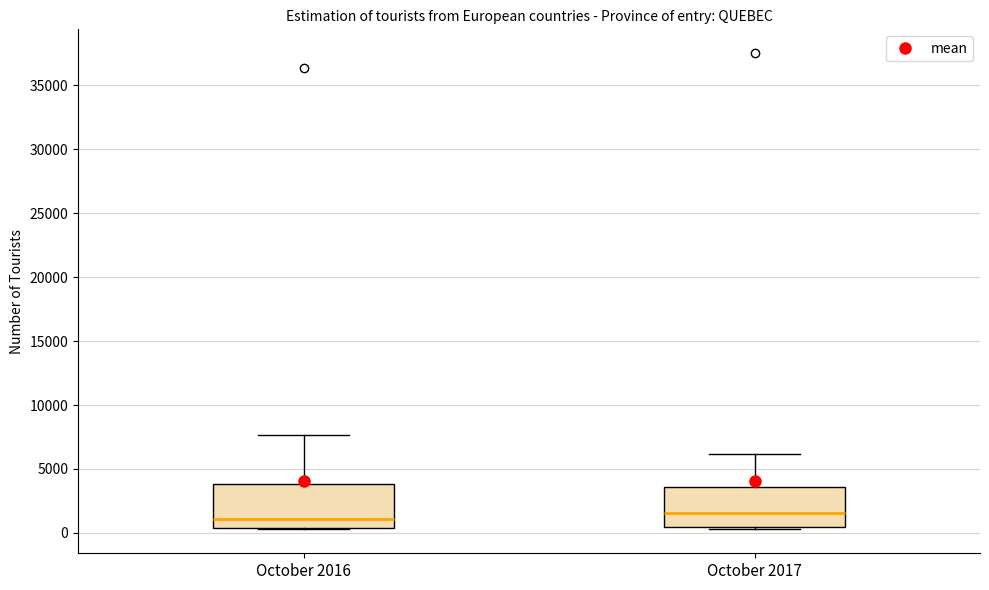

Reading left to right, read every box against the y-axis: the position of its median line, the range the box covers, and the ends of its whiskers. The values are not printed on the chart, so give them approximately, as read against the axis.

October 2016: median 1000, box 500 to 4000, whiskers 500 to 7500
October 2017: median 1500, box 500 to 3500, whiskers 500 (just below the box's lower edge) to 6000